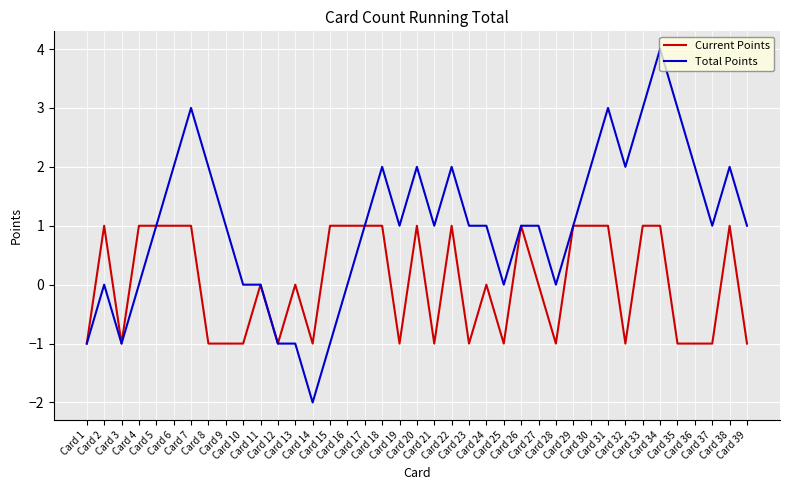

Which category has the highest value across all series?

Card 34